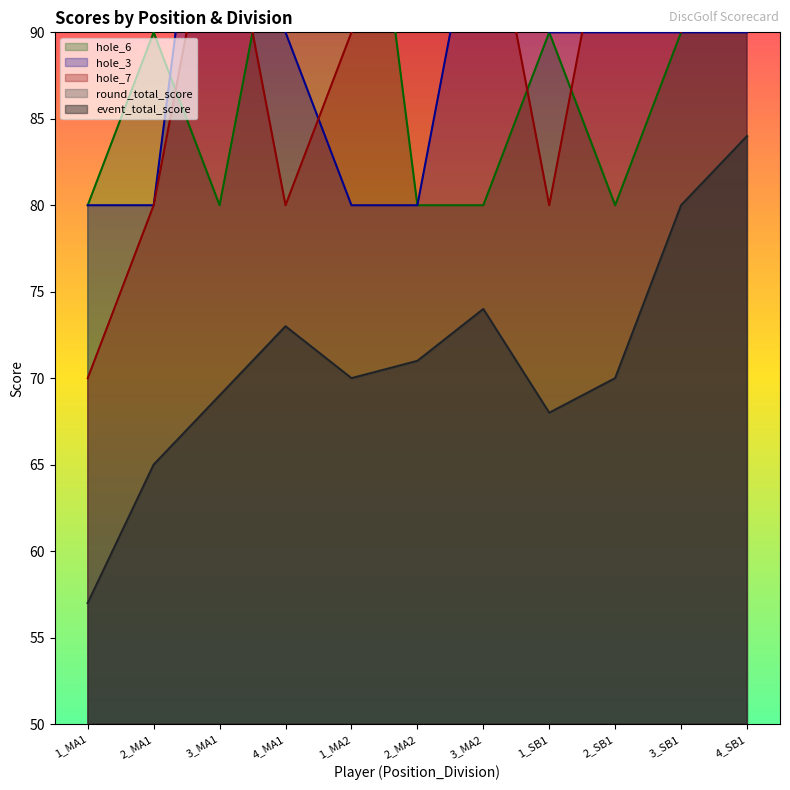

How many data points in event_total_score are above 70?

5